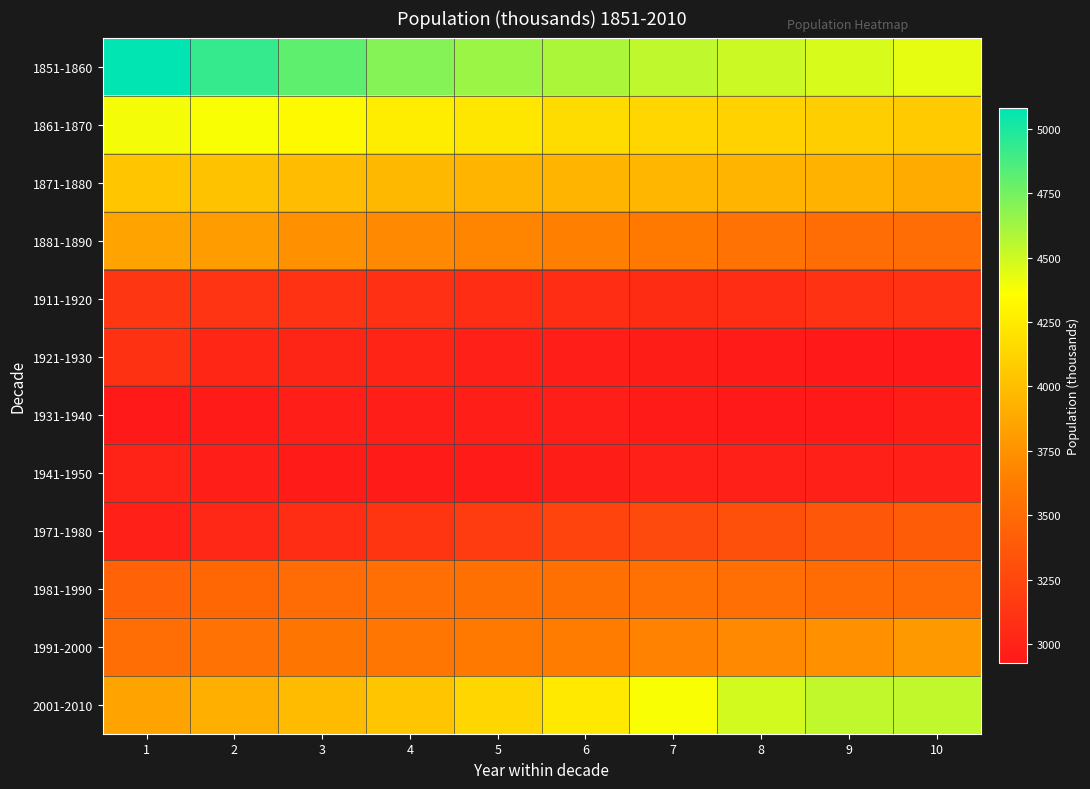

Which series has the largest total across all categories?

1851-1860